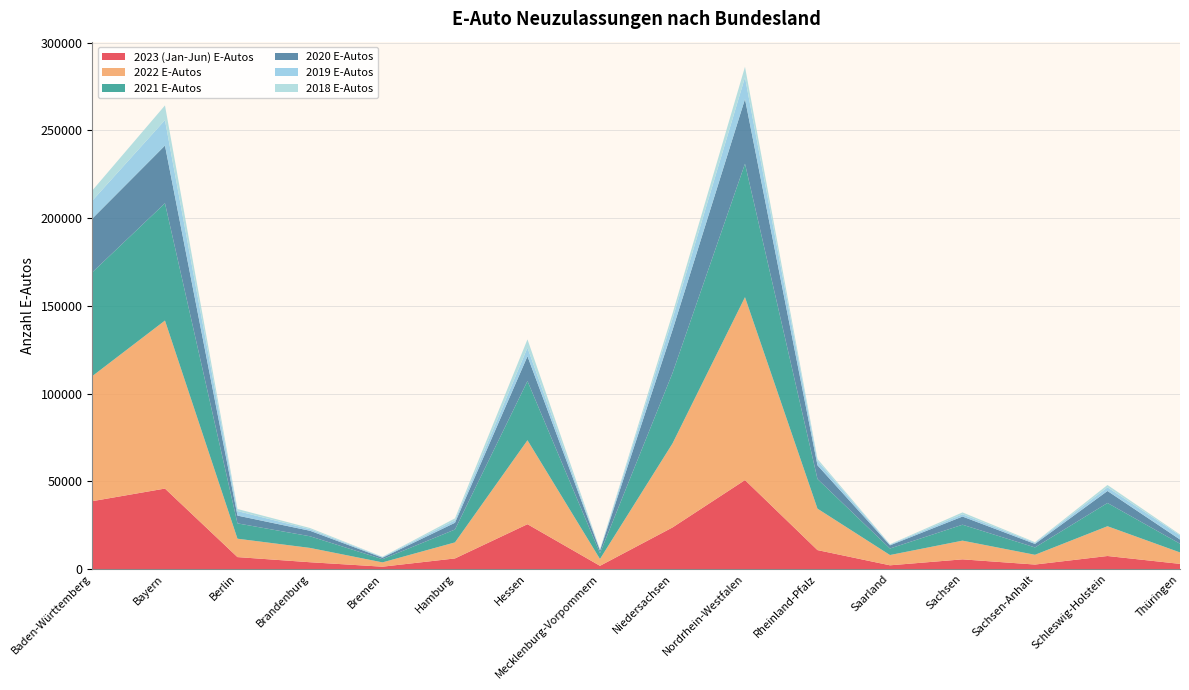

Reading right to left, list all the values displayed in this chart.

2023 (Jan-Jun) E-Autos: Thüringen=2958	Schleswig-Holstein=7447	Sachsen-Anhalt=2577	Sachsen=5540	Saarland=2144	Rheinland-Pfalz=10817	Nordrhein-Westfalen=50719	Niedersachsen=23713	Mecklenburg-Vorpommern=1856	Hessen=25571	Hamburg=6059	Bremen=1355	Brandenburg=3899	Berlin=6828	Bayern=45879	Baden-Württemberg=38716
2022 E-Autos: Thüringen=6525	Schleswig-Holstein=16966	Sachsen-Anhalt=5560	Sachsen=10663	Saarland=5861	Rheinland-Pfalz=23614	Nordrhein-Westfalen=104233	Niedersachsen=47860	Mecklenburg-Vorpommern=3883	Hessen=47846	Hamburg=9149	Bremen=2459	Brandenburg=8164	Berlin=10479	Bayern=95766	Baden-Württemberg=71328
2021 E-Autos: Thüringen=4966	Schleswig-Holstein=13244	Sachsen-Anhalt=4195	Sachsen=9078	Saarland=3713	Rheinland-Pfalz=16895	Nordrhein-Westfalen=76073	Niedersachsen=40084	Mecklenburg-Vorpommern=3259	Hessen=33727	Hamburg=7334	Bremen=1833	Brandenburg=6638	Berlin=8737	Bayern=66860	Baden-Württemberg=59165
2020 E-Autos: Thüringen=2397	Schleswig-Holstein=6847	Sachsen-Anhalt=2008	Sachsen=4654	Saarland=1805	Rheinland-Pfalz=7807	Nordrhein-Westfalen=36846	Niedersachsen=24527	Mecklenburg-Vorpommern=1589	Hessen=14138	Hamburg=3850	Bremen=831	Brandenburg=3132	Berlin=4433	Bayern=32860	Baden-Württemberg=30636
2019 E-Autos: Thüringen=2339	Schleswig-Holstein=2081	Sachsen-Anhalt=630	Sachsen=1298	Saarland=412	Rheinland-Pfalz=2489	Nordrhein-Westfalen=12377	Niedersachsen=6347	Mecklenburg-Vorpommern=388	Hessen=4885	Hamburg=1395	Bremen=380	Brandenburg=889	Berlin=2588	Bayern=14532	Baden-Württemberg=10223
2018 E-Autos: Thüringen=552	Schleswig-Holstein=1335	Sachsen-Anhalt=367	Sachsen=1065	Saarland=240	Rheinland-Pfalz=1162	Nordrhein-Westfalen=6013	Niedersachsen=3031	Mecklenburg-Vorpommern=239	Hessen=4741	Hamburg=1126	Bremen=171	Brandenburg=694	Berlin=1174	Bayern=8337	Baden-Württemberg=5806